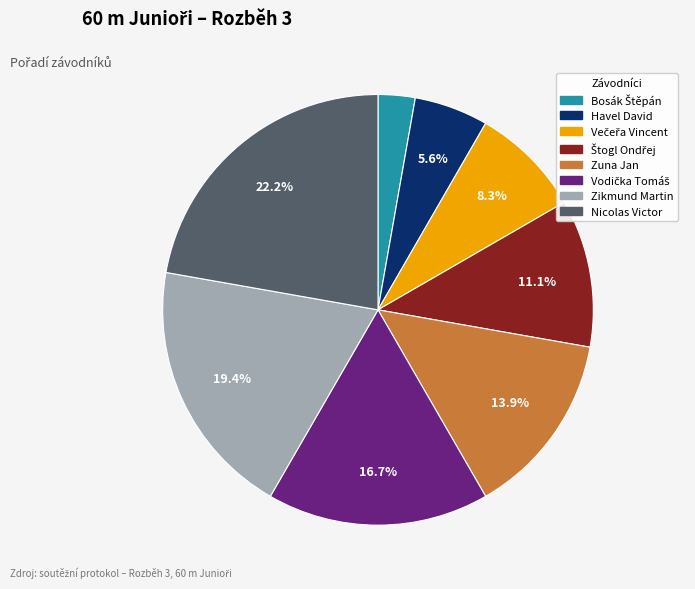

What portion of the pie excludes Zuna Jan?

86.1%